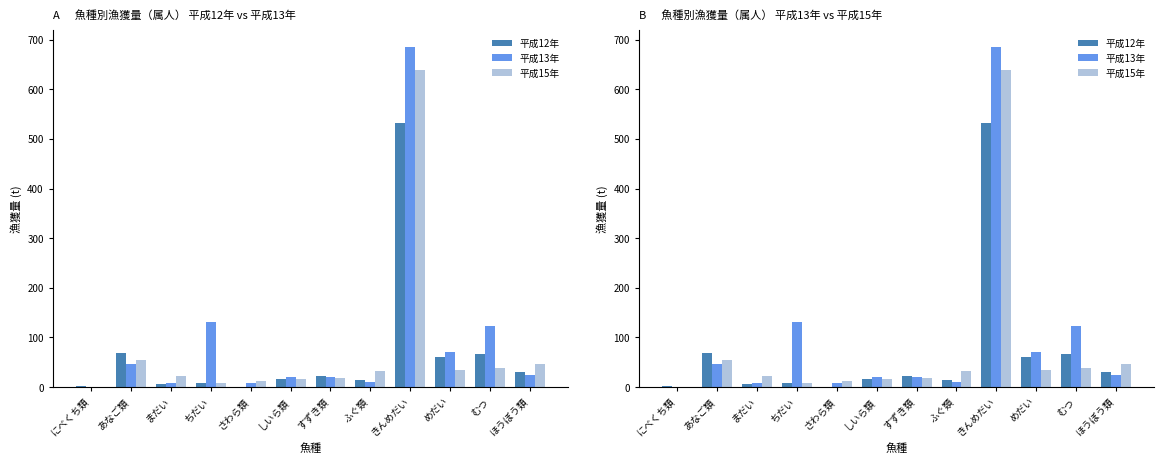

What is the difference between the maximum and minimum values in the 平成15年 series?

638